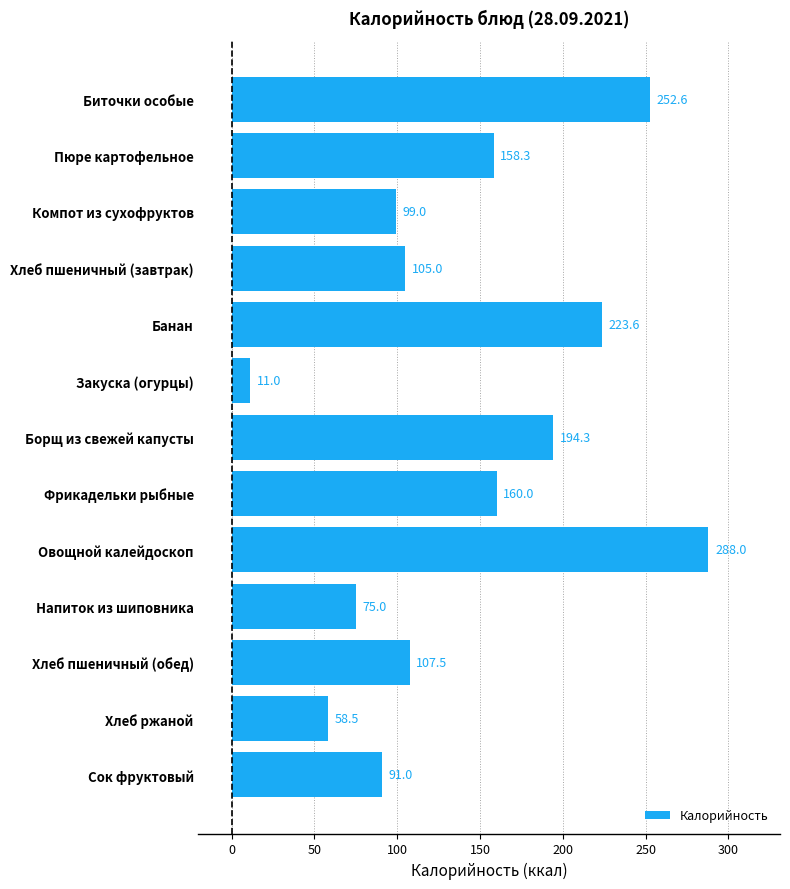

At which label is the value closest to 149?

Пюре картофельное